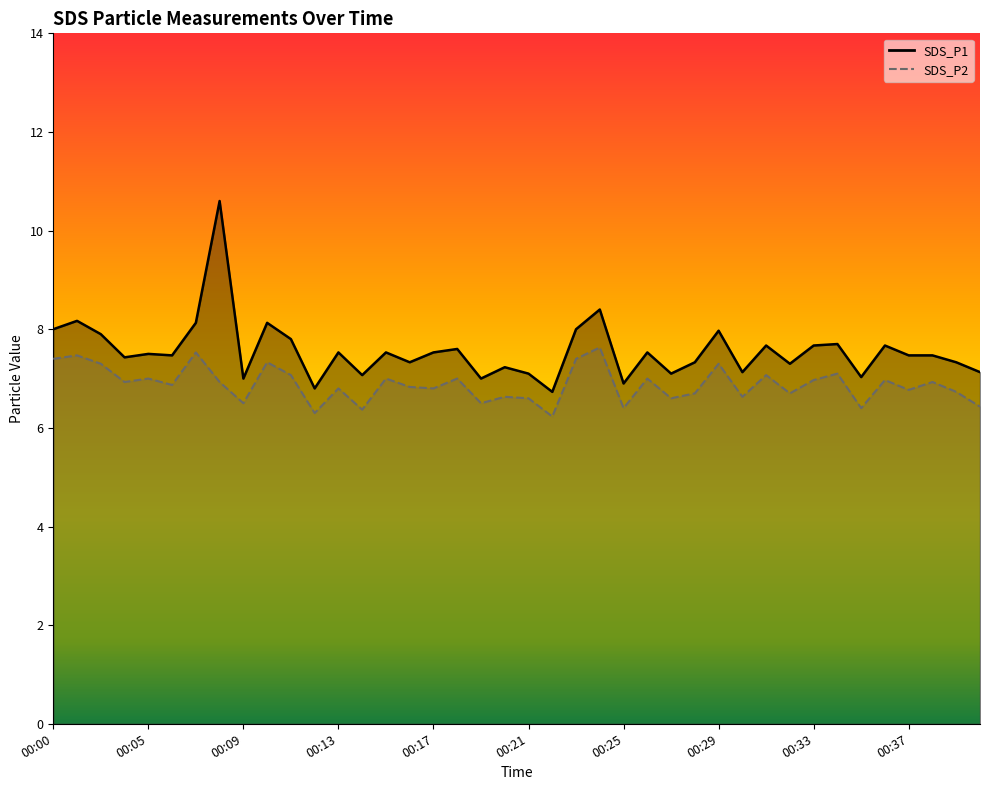

Does the chart display data point markers on the line(s)?

No